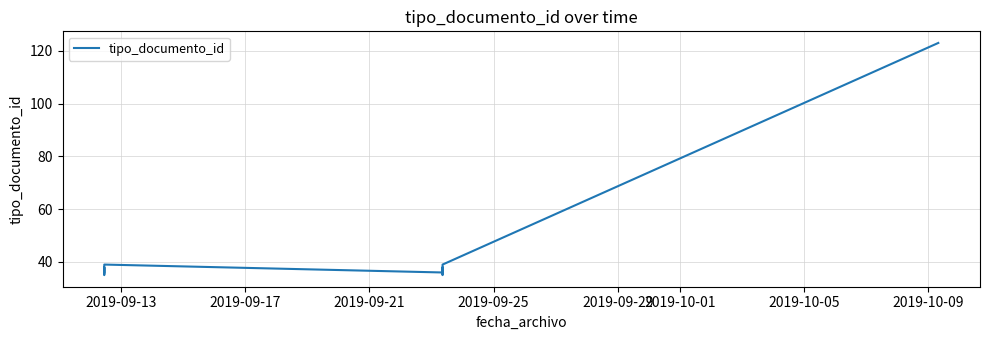

What is the smallest value displayed?

35